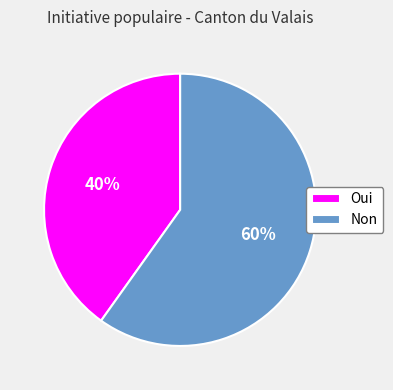

How many segments does this pie chart have?

2